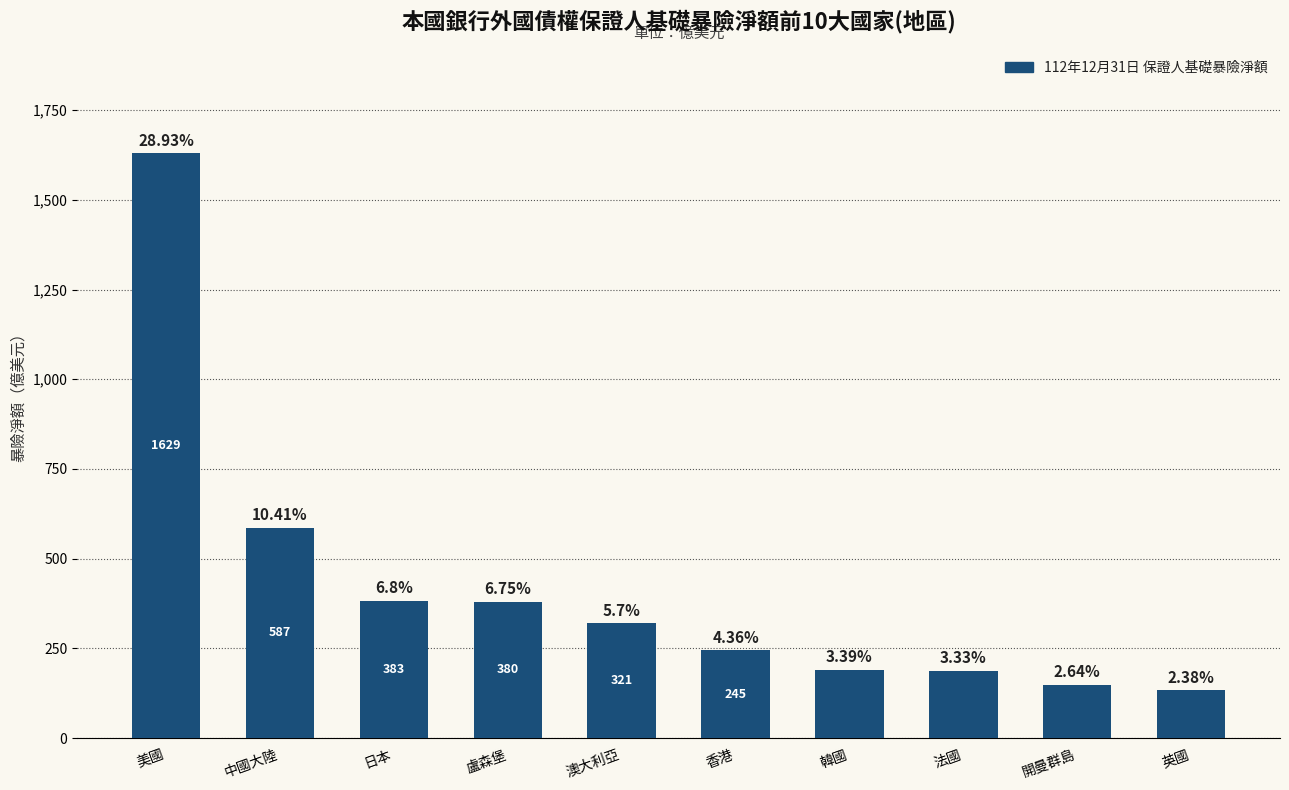

What is the change in value from 澳大利亞 to 香港?

-75.6